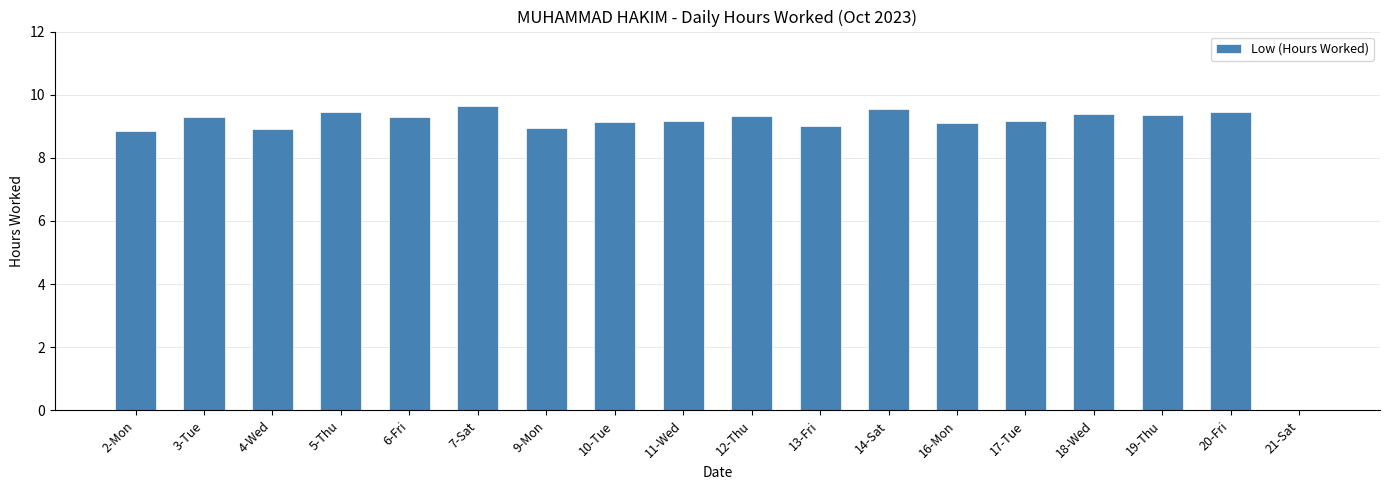

What is the greatest value displayed?

9.6